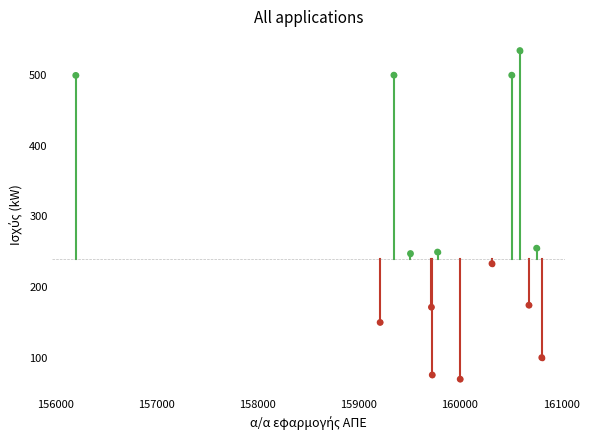

What Y value in the scatter plot is closest to 302?

255.1